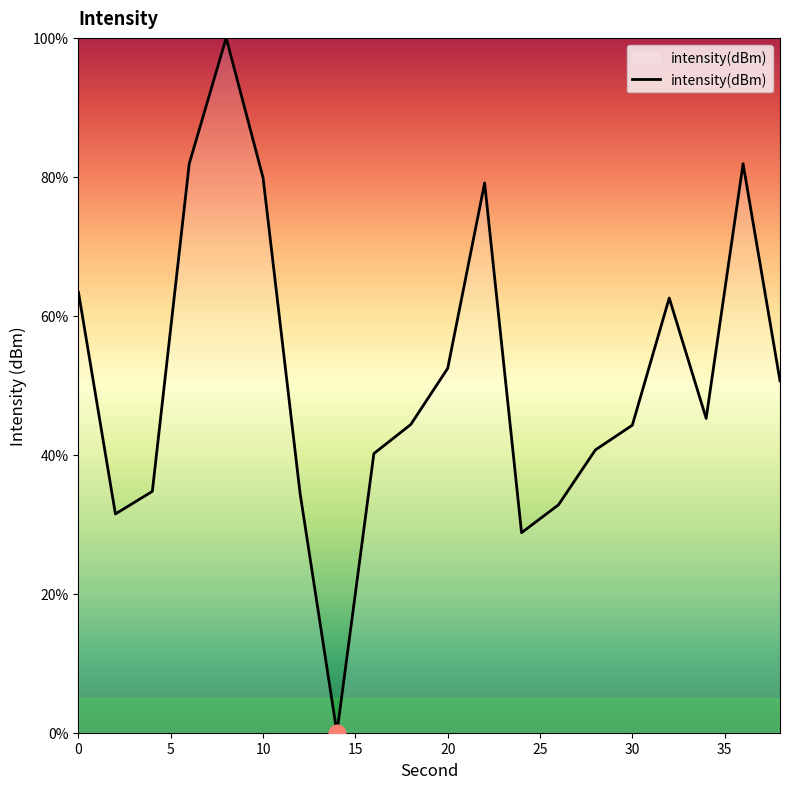

What is the greatest value displayed?

100.0